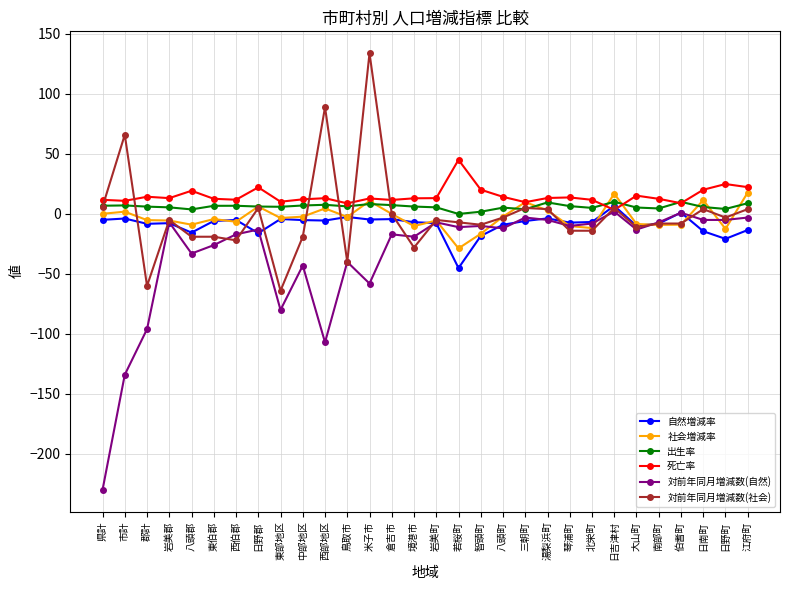

What is the difference between the maximum and minimum values in the 対前年同月増減数(社会) series?

198.0